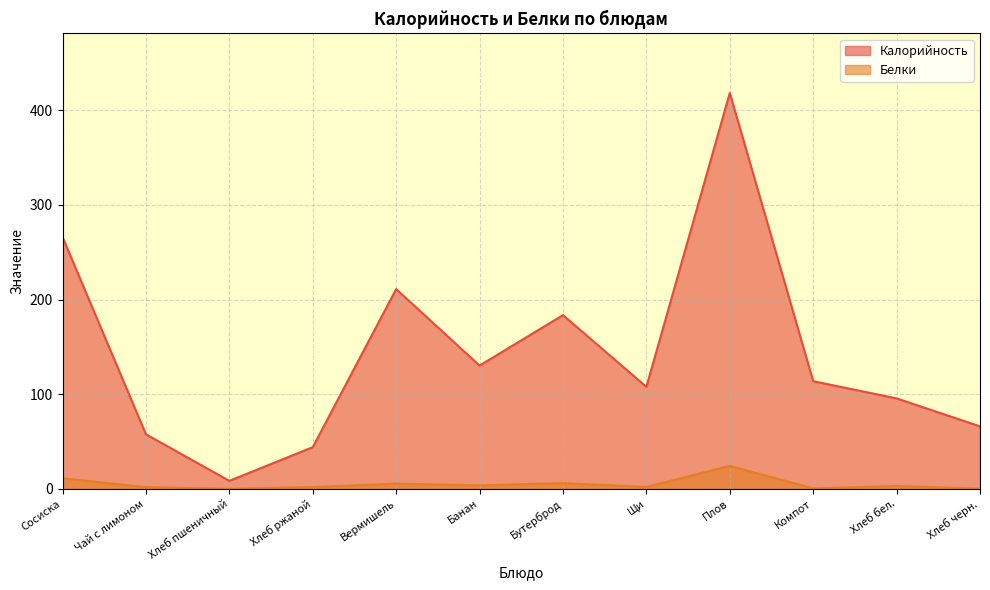

What is the value of the Белки point at the 1st from the left?

11.2